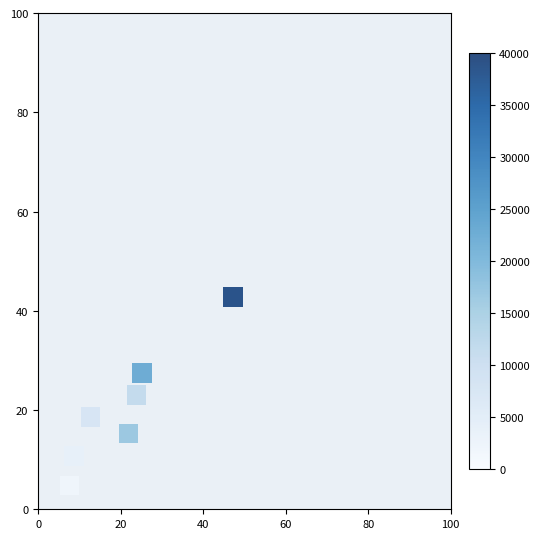

What is the average Y value?

20.4